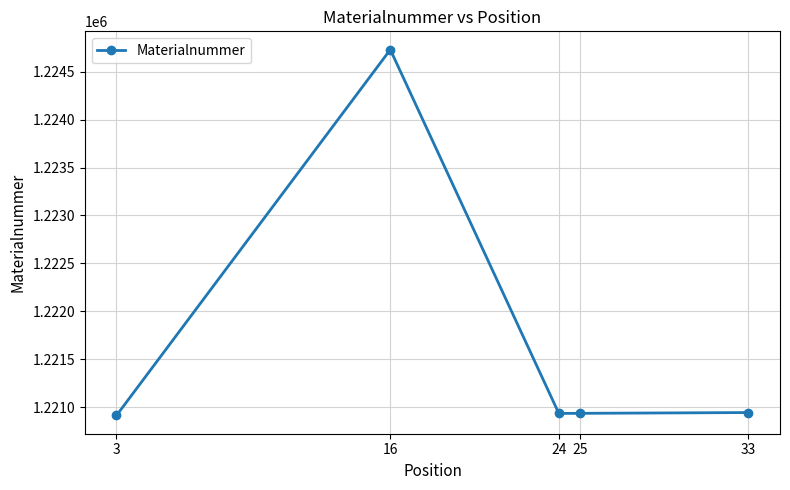

What is the value of the 4th point from the left?

1220934